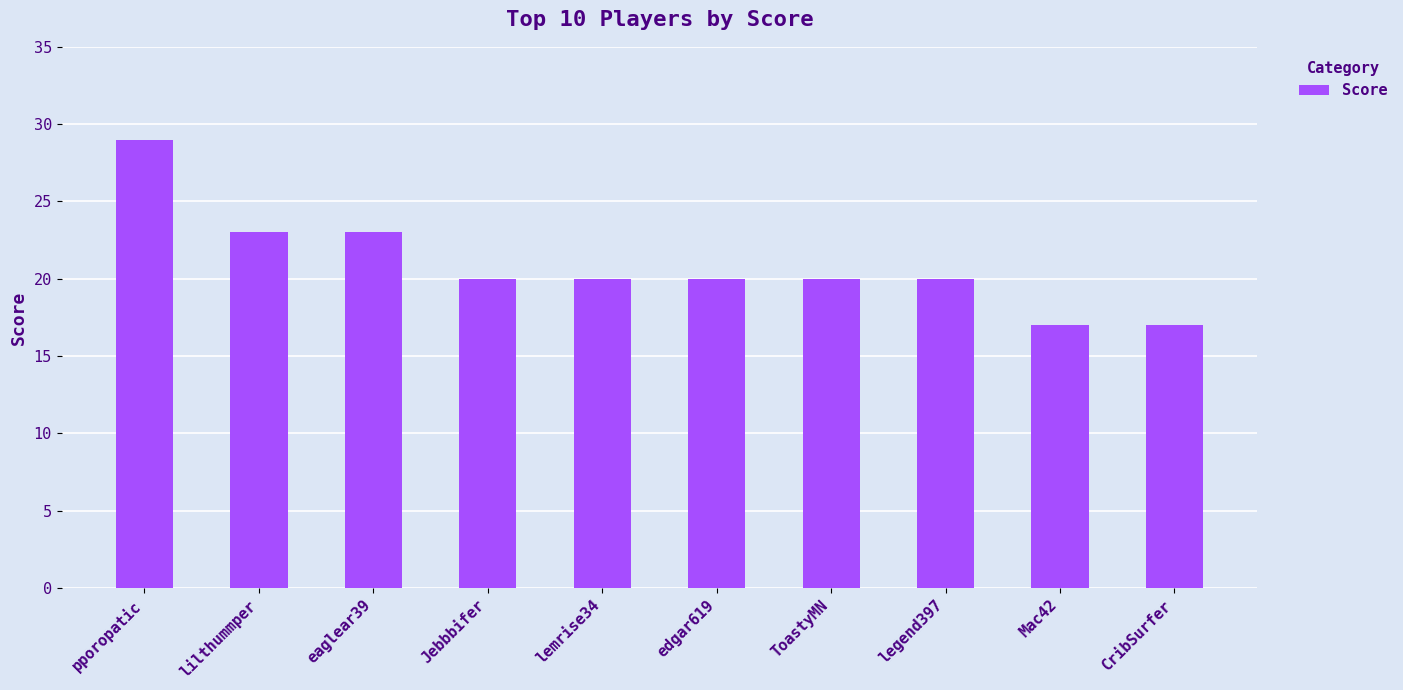

What is the ratio of the value at lemrise34 to the value at lilthummper?

0.9